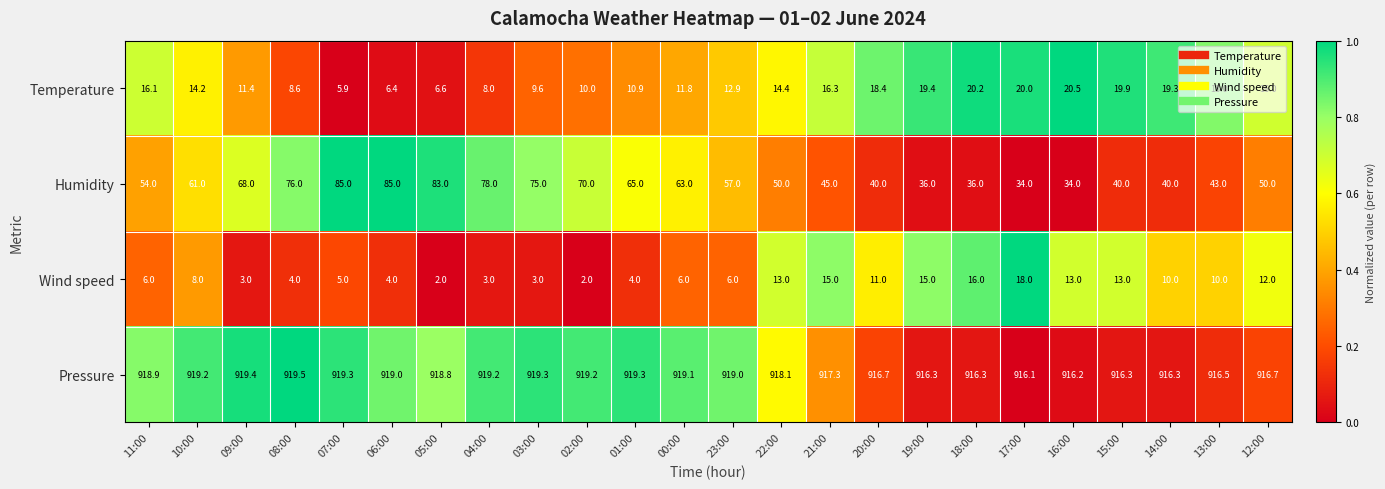

Is it true that Humidity equals 43.7 at 04:00?

False